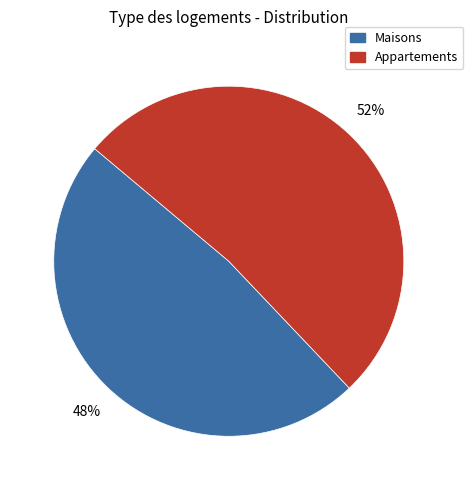

Is there any slice that represents more than half of the pie?

Yes